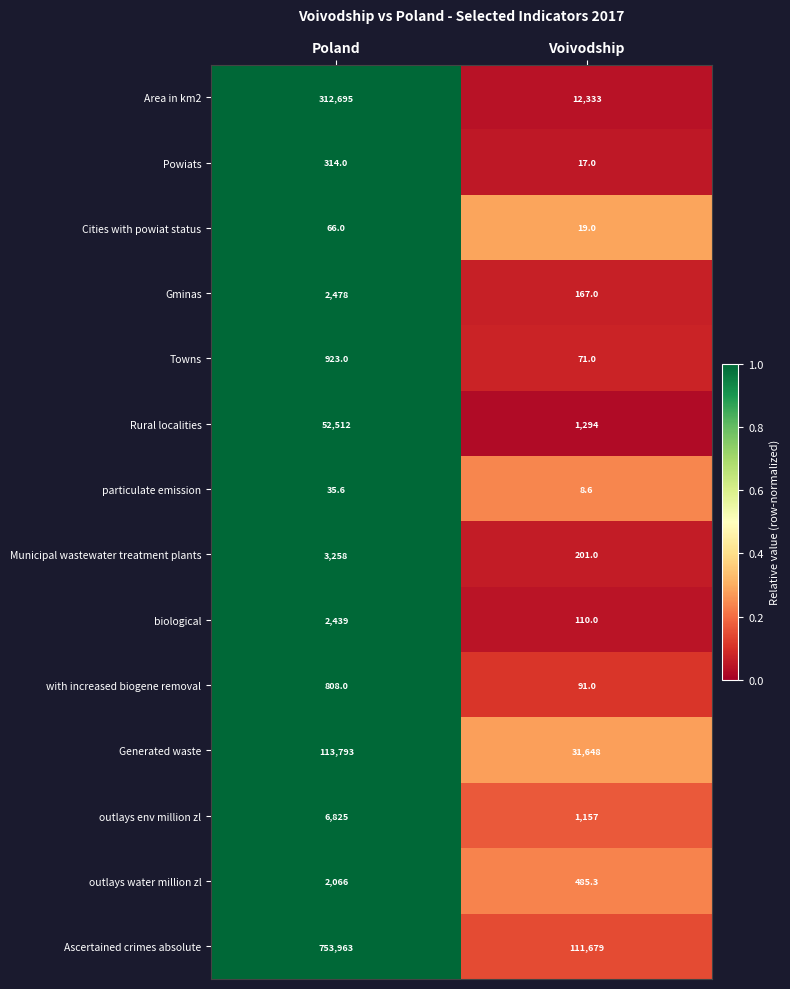

Which series has the largest total across all categories?

Ascertained crimes absolute